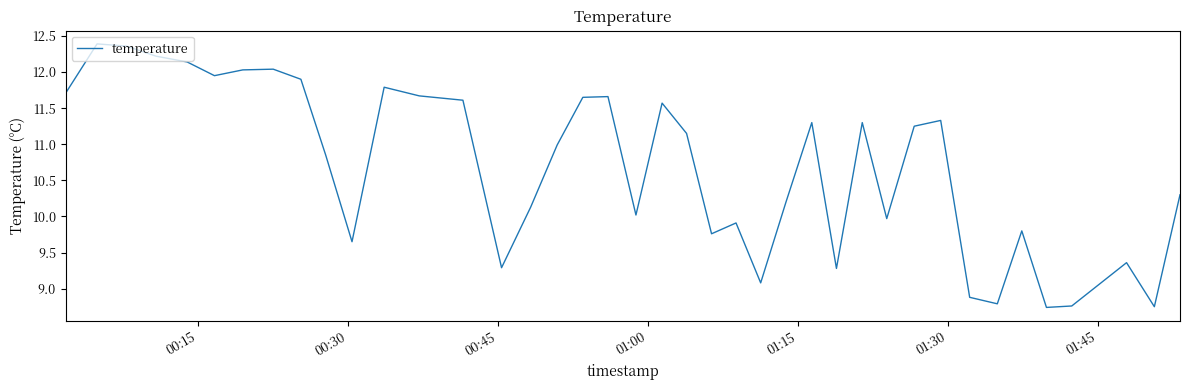

What is the minimum value shown in the chart?

8.7